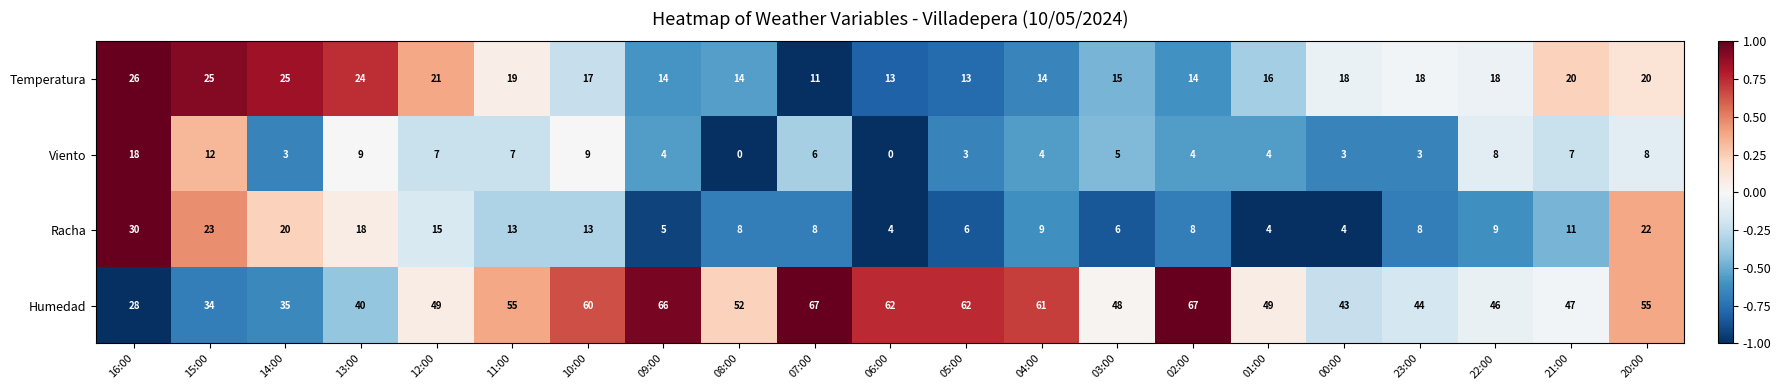

At 04:00, list the series in order from largest to smallest.

Humedad, Temperatura, Racha, Viento